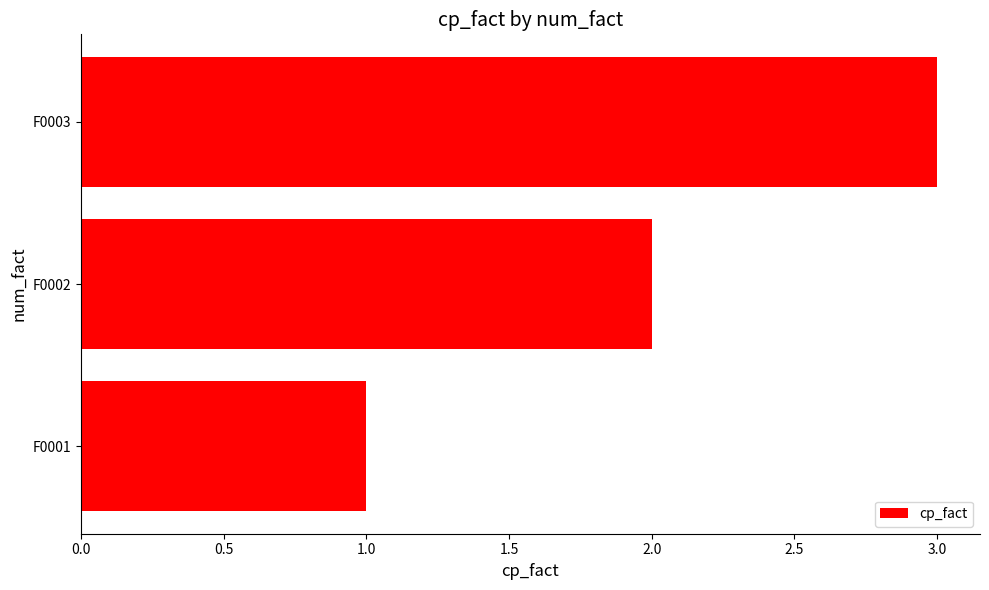

Approximately how many times larger is the value at F0002 compared to F0003?

0.7